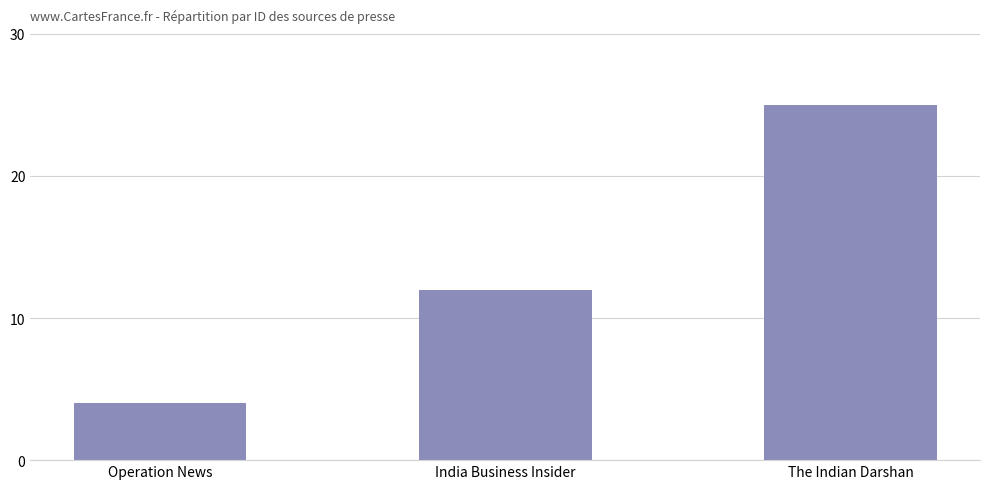

Are the bars horizontal?

No